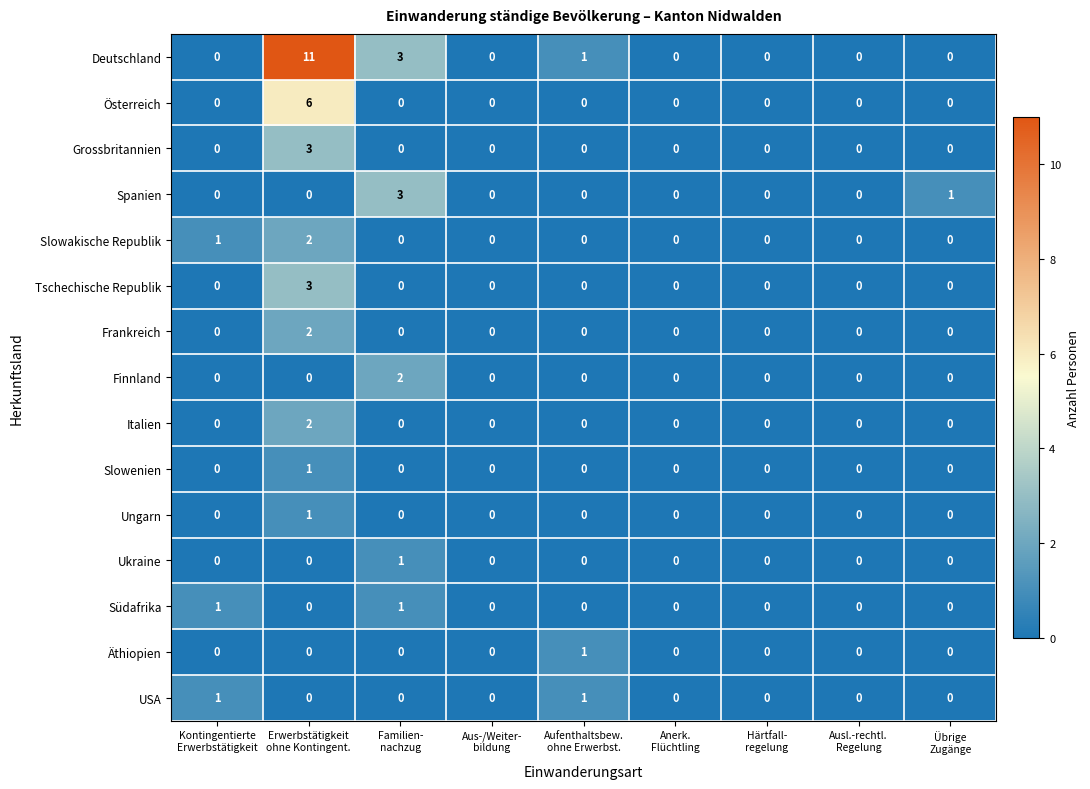

Count the Südafrika values in the range 0 to 1.

9